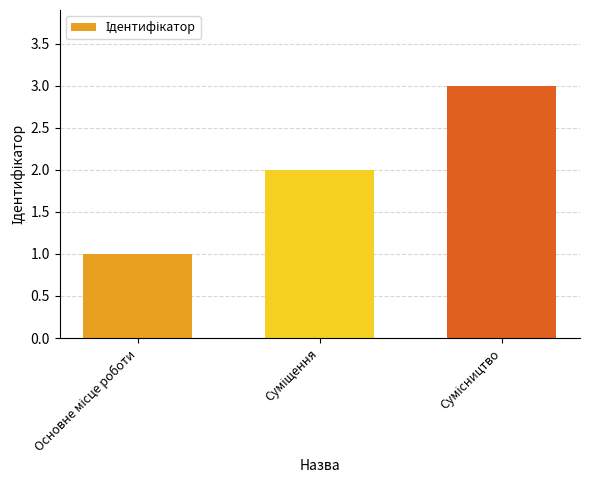

What is the greatest value displayed?

3